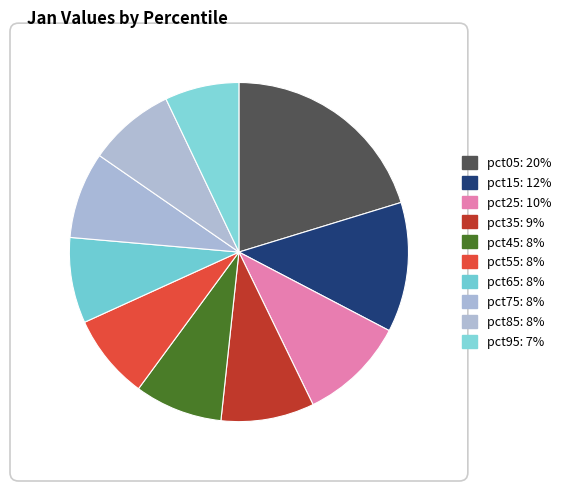

How many slices are in this pie chart?

10